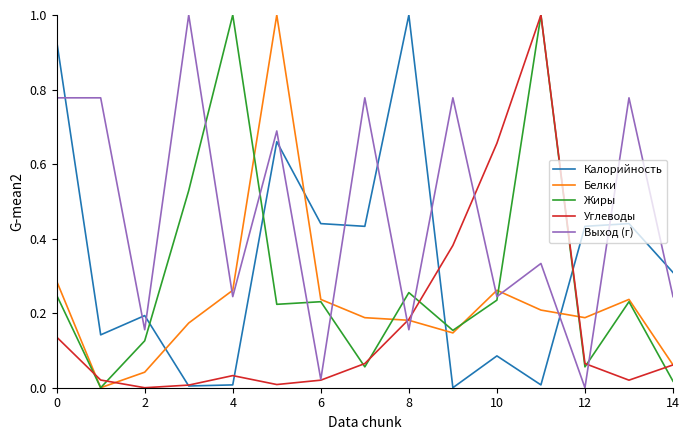

Which series has the largest total across all categories?

Выход (г)